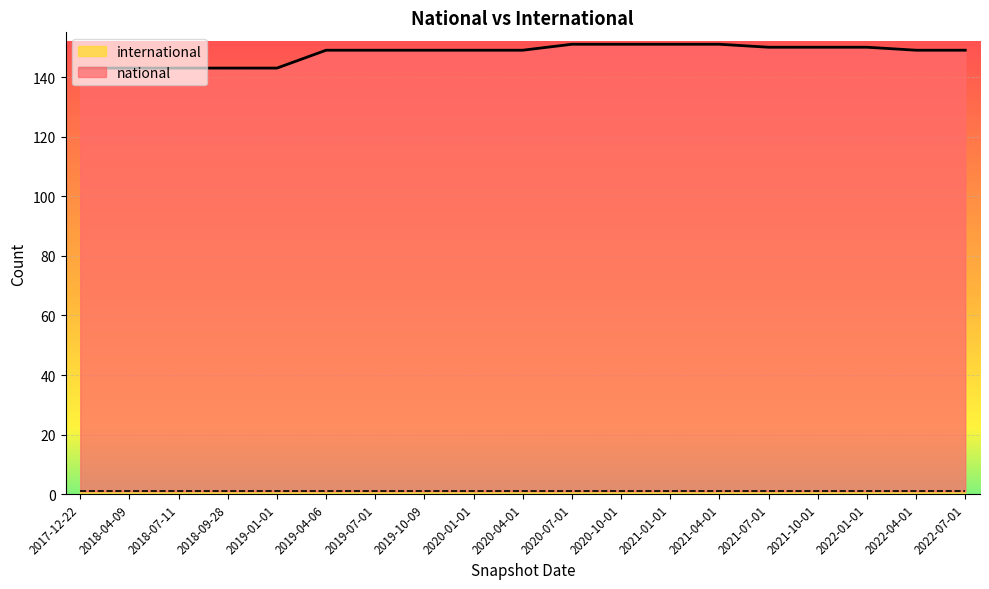

What is the change in value from 2019-07-01 to 2021-01-01?

+2